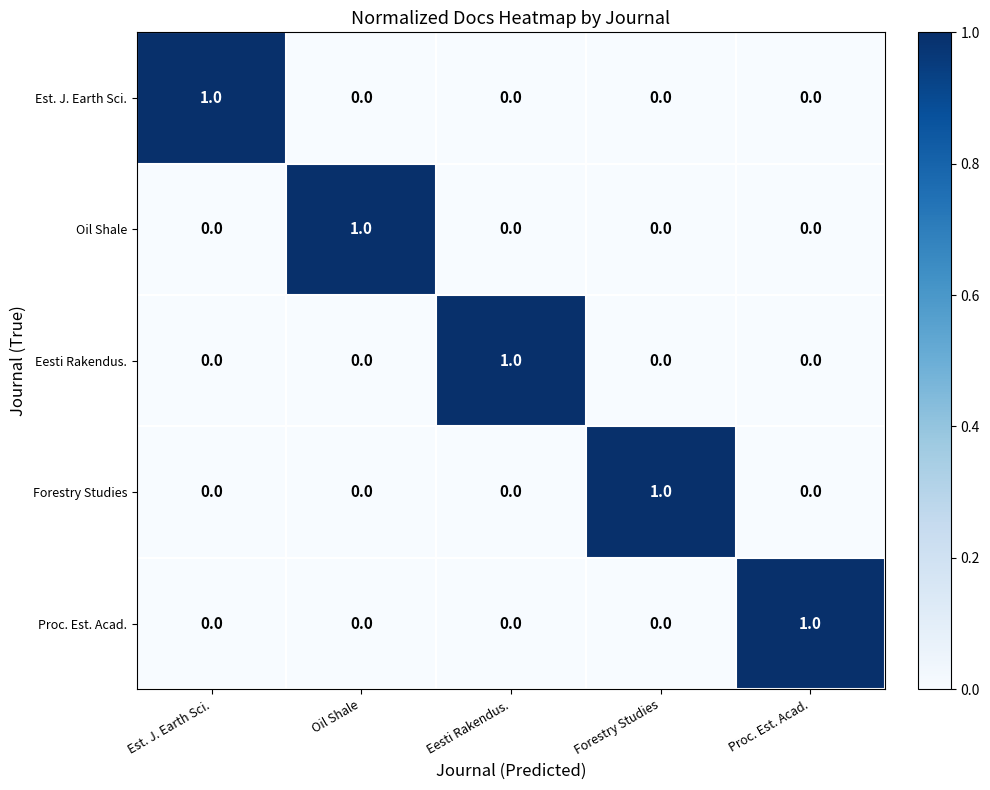

How many Proc. Est. Acad. values are between 0 and 1?

5